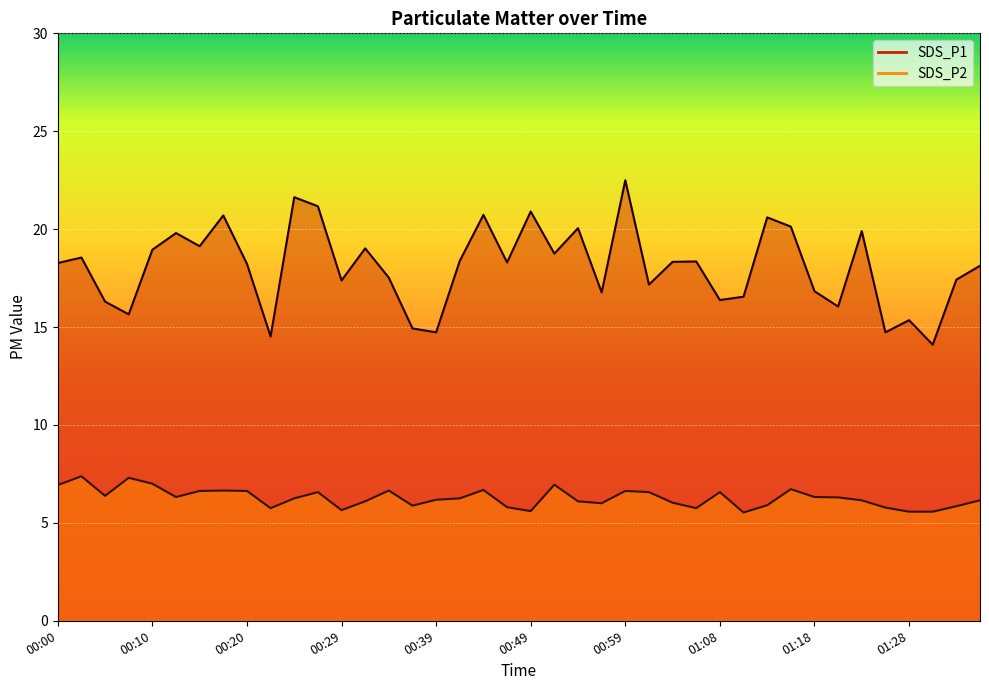

What is the minimum value for SDS_P1?

14.1